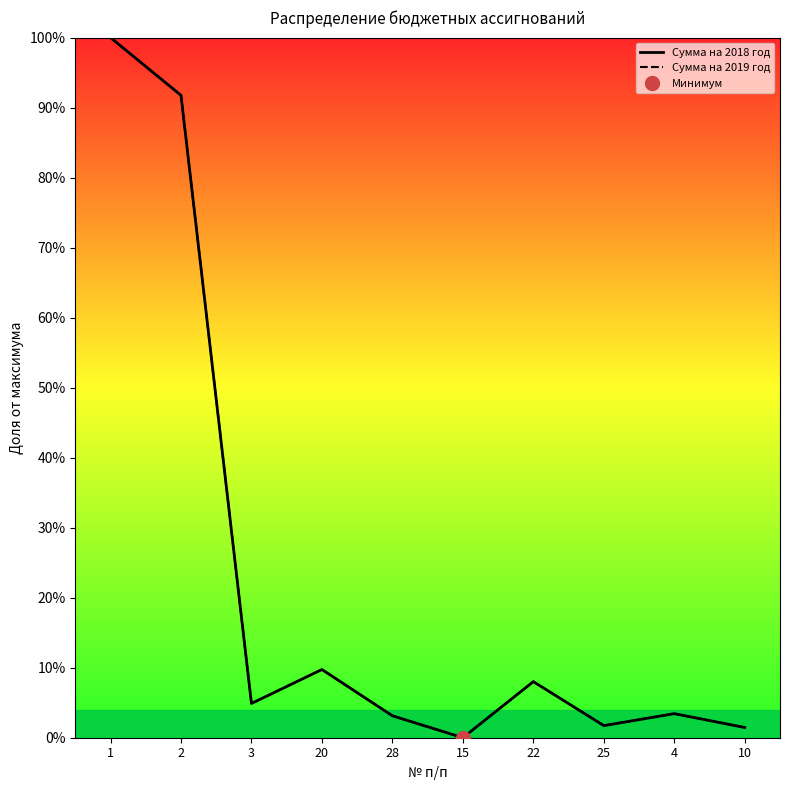

Read the Сумма на 2018 год value at 3.

4.9